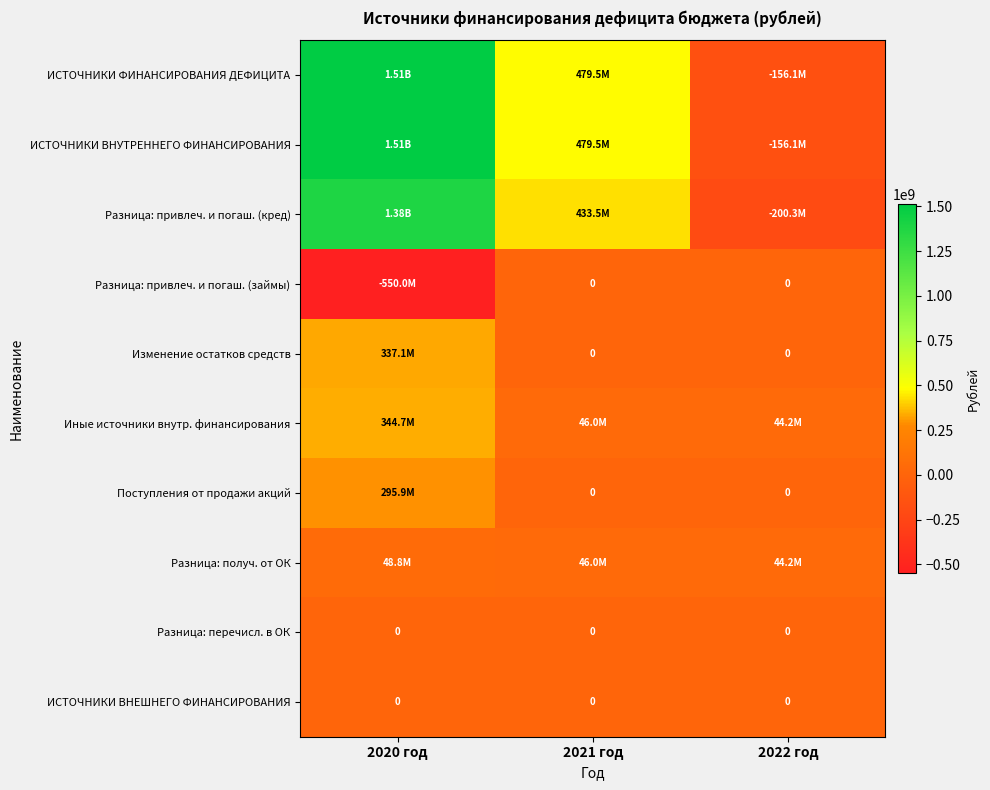

At which label does Разница: привлеч. и погаш. (кред) reach its minimum?

2022 год